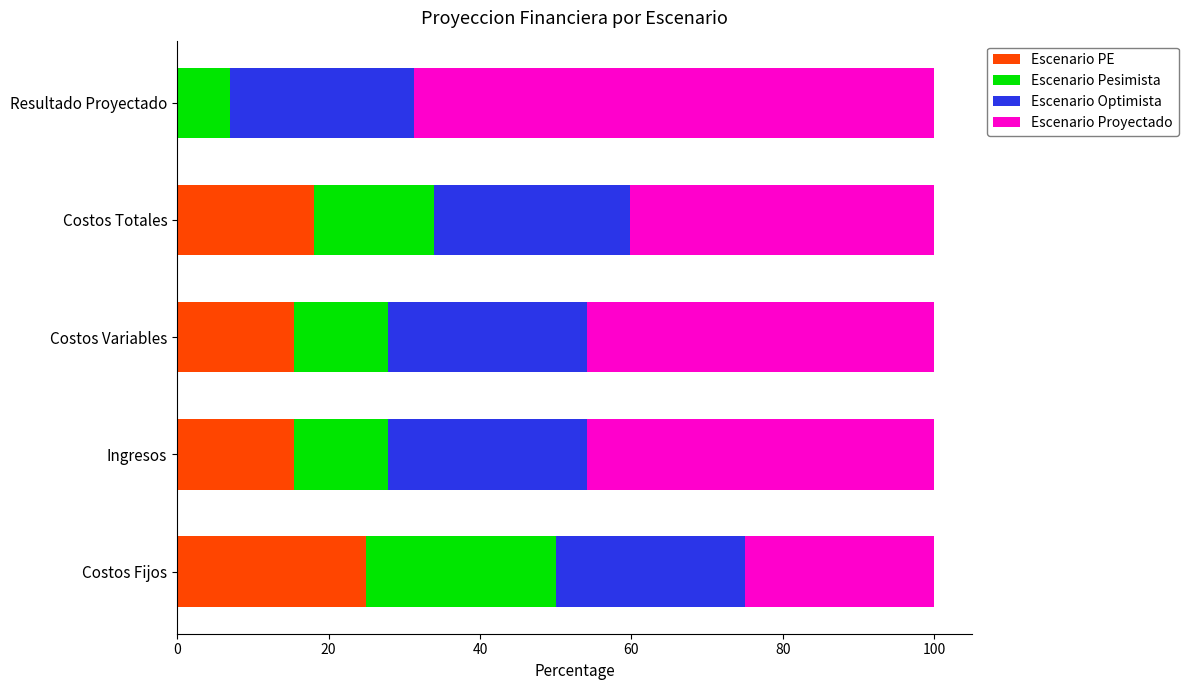

What is the sum of the Escenario PE values at Costos Variables and Resultado Proyectado?

15.4